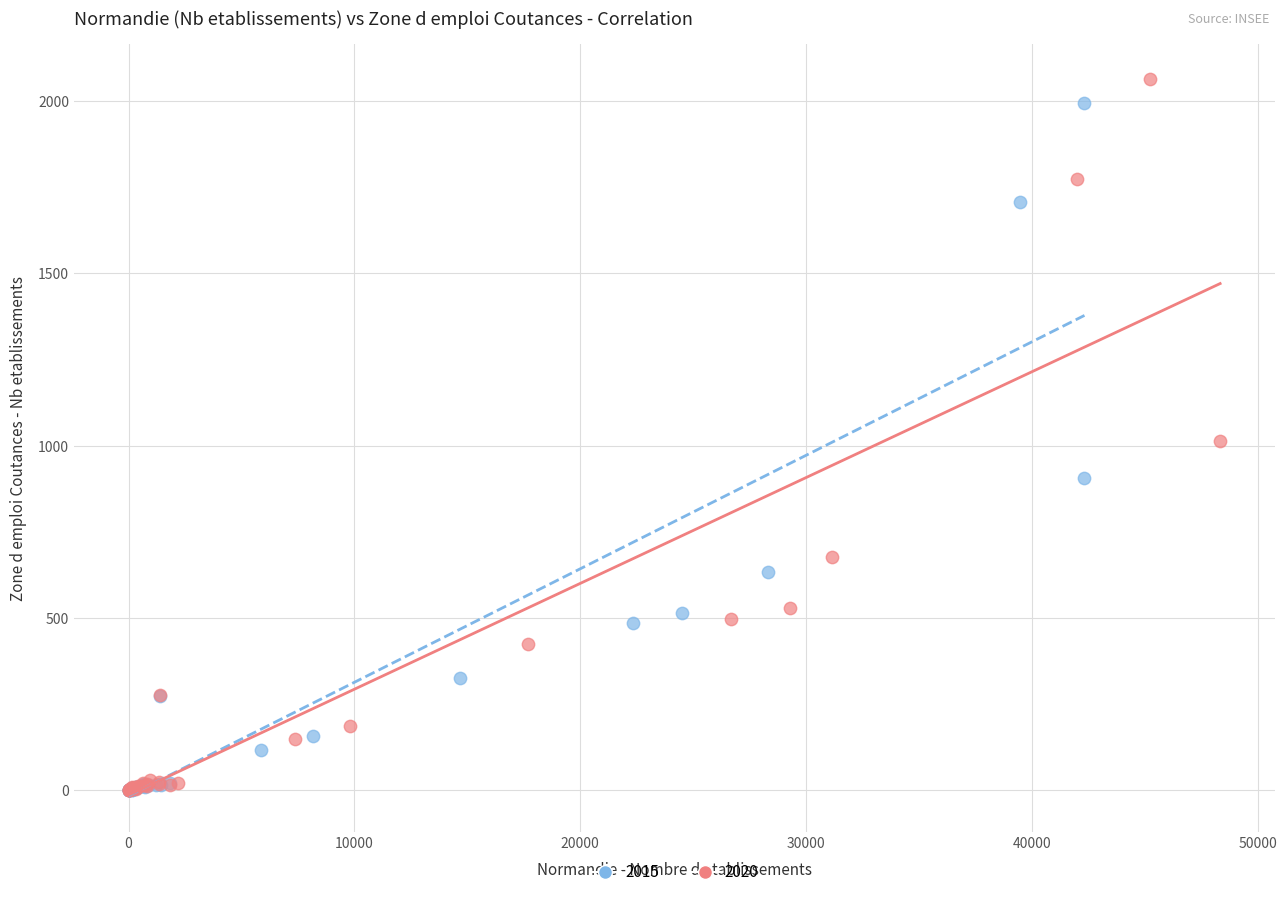

Which series has the widest spread of Y values?

2020